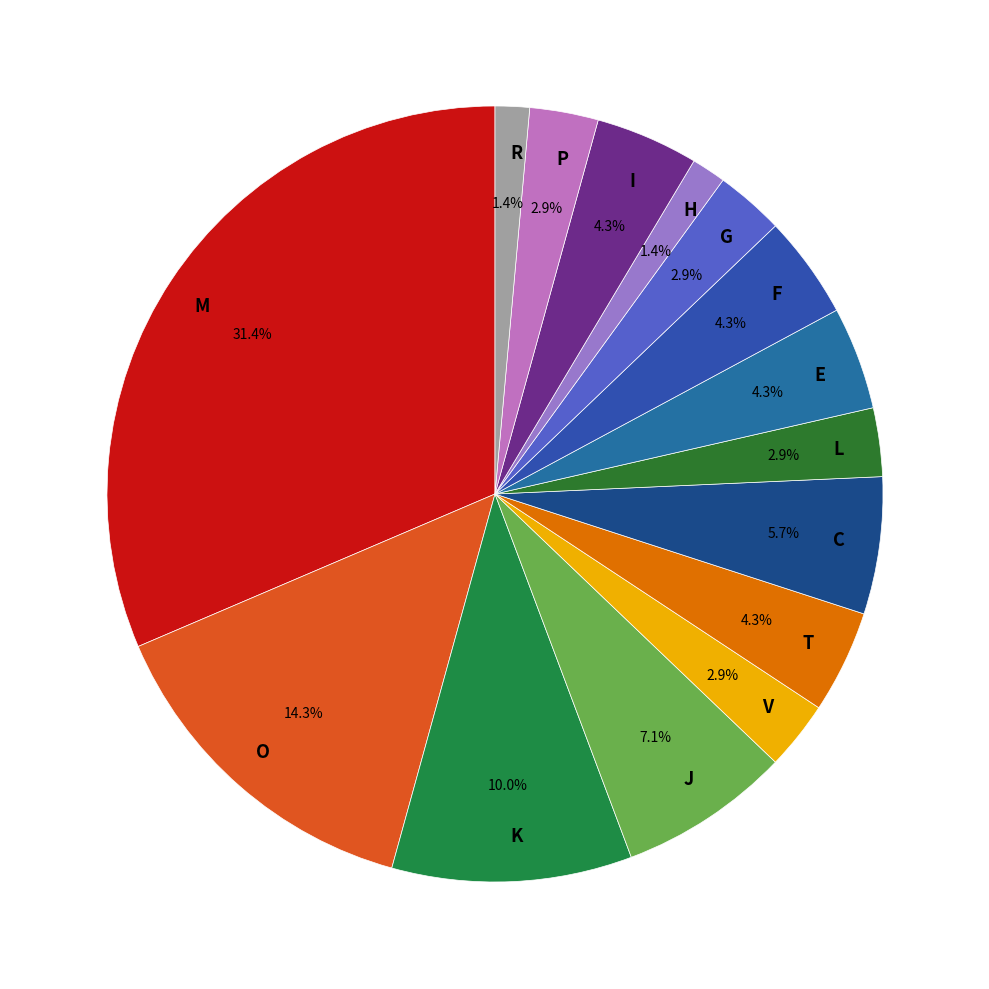

Is there any slice that represents more than half of the pie?

No